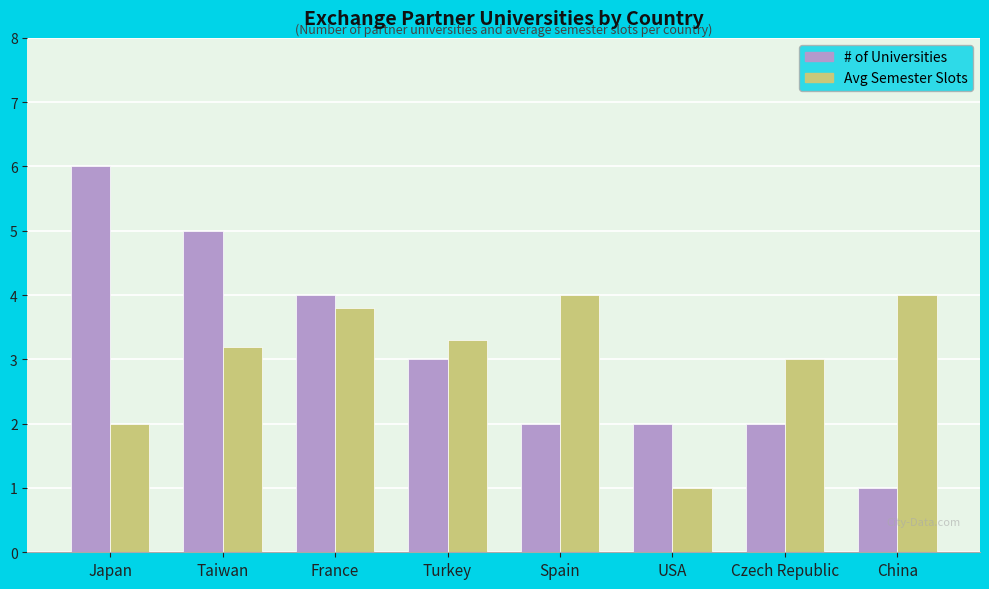

What is the smallest value displayed?

1.0